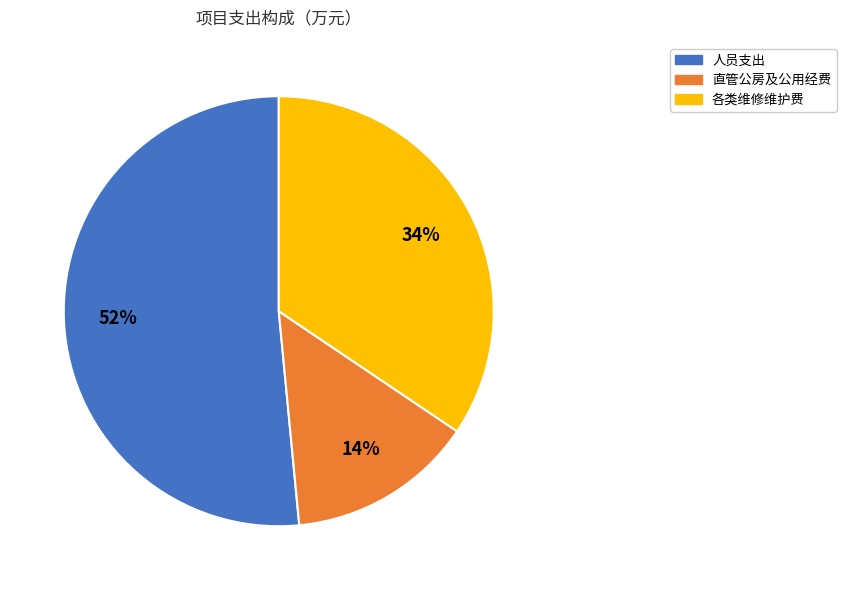

To the nearest percent, what is the average slice percentage?

33%